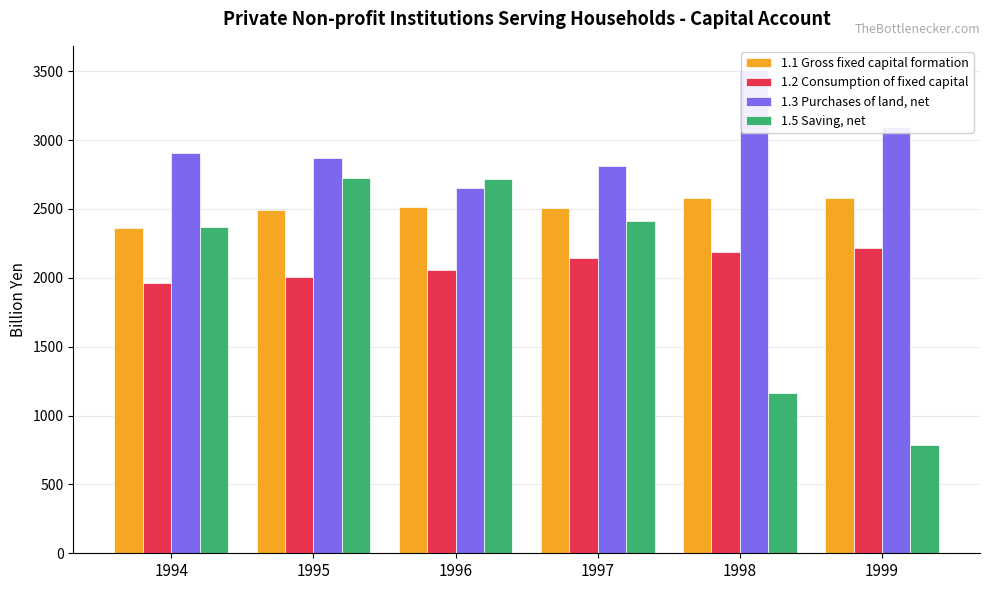

At which label does 1.3 Purchases of land, net first exceed 2906?

1994